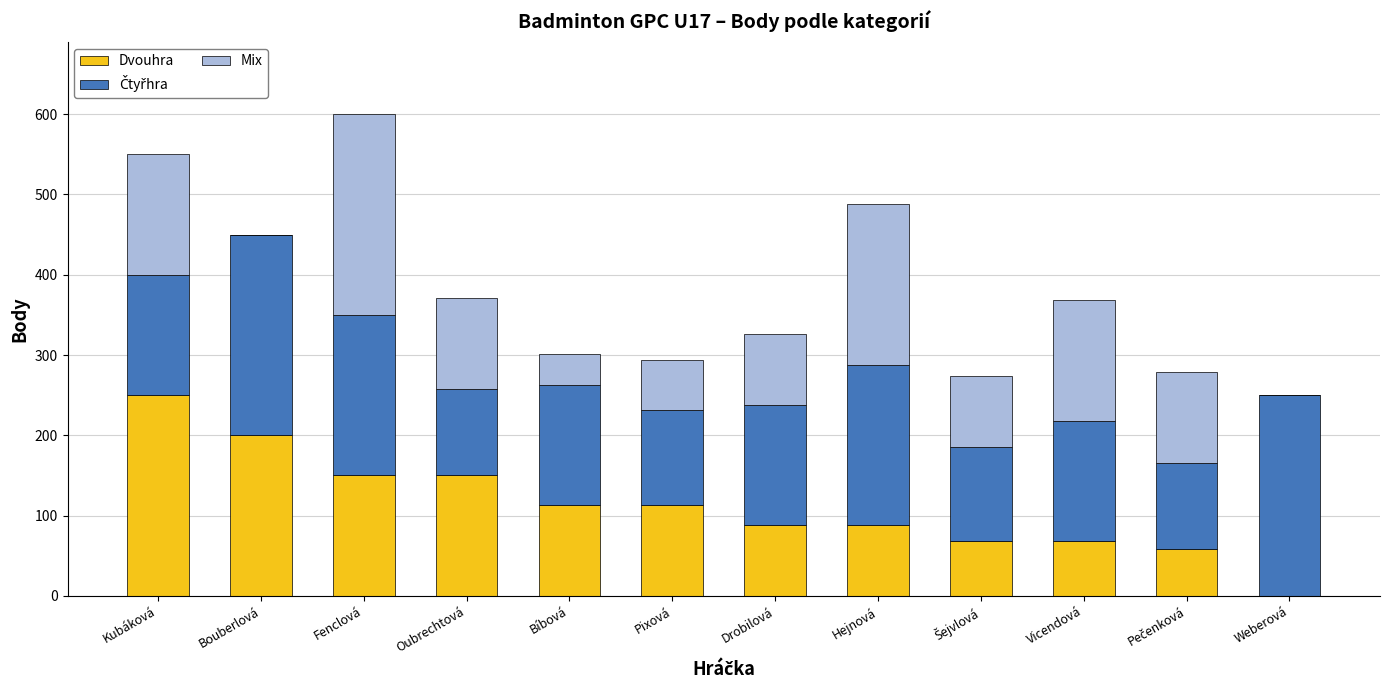

What is the total value across all series at Pixová?

294